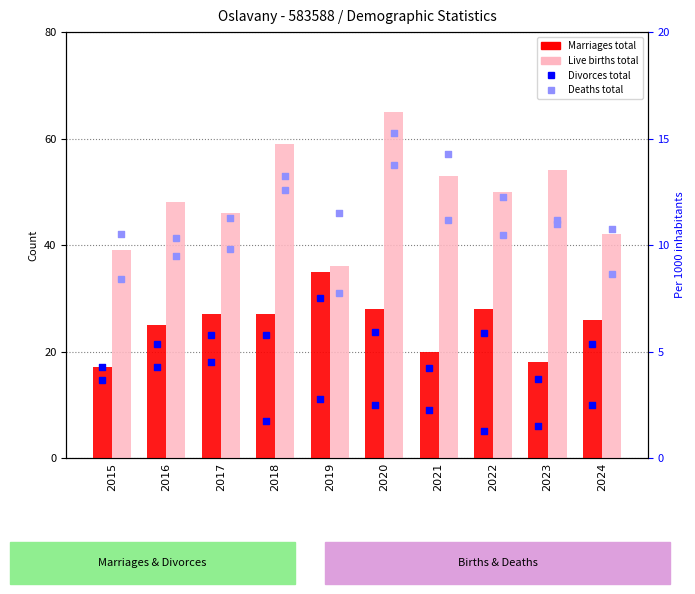

Which series has the widest spread of Y values?

Live births total